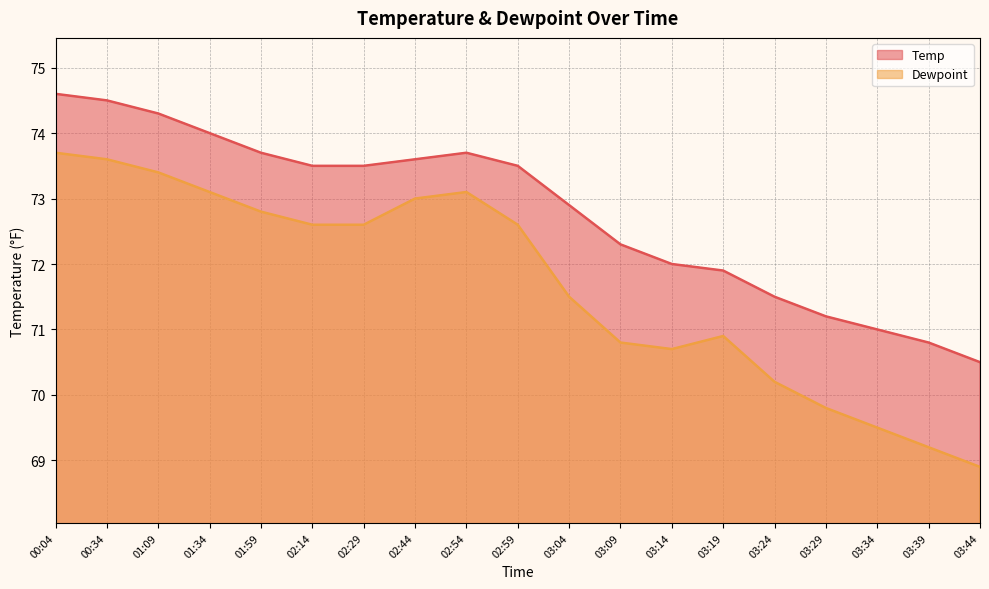

Between 03:14 and 00:04, which is larger?

00:04